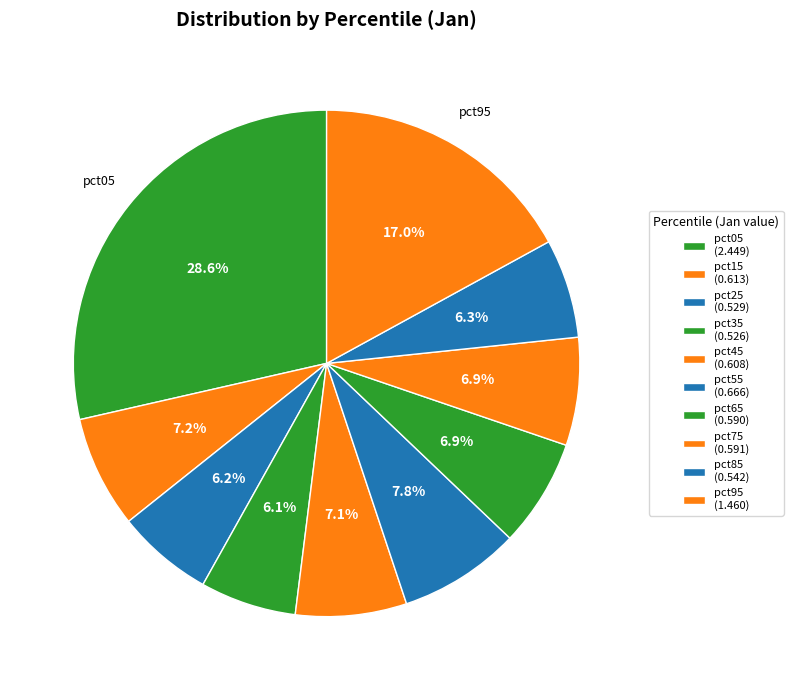

What is the ratio of the value at pct35 to the value at pct95?

0.4